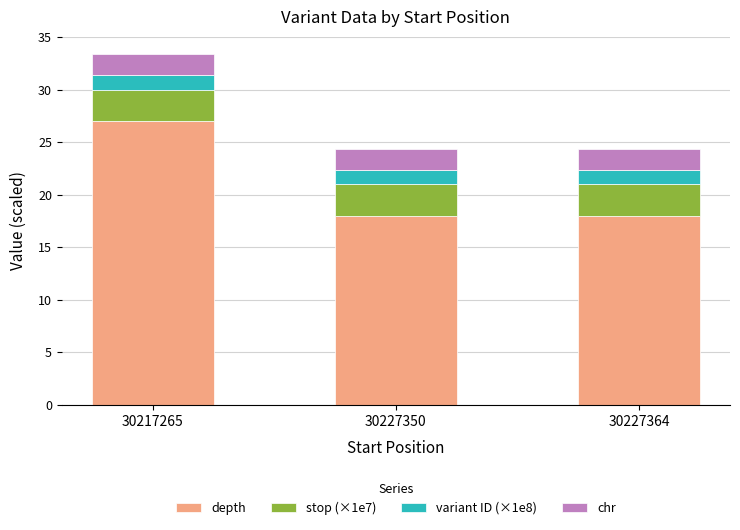

What is the sum of all depth values?

63.0